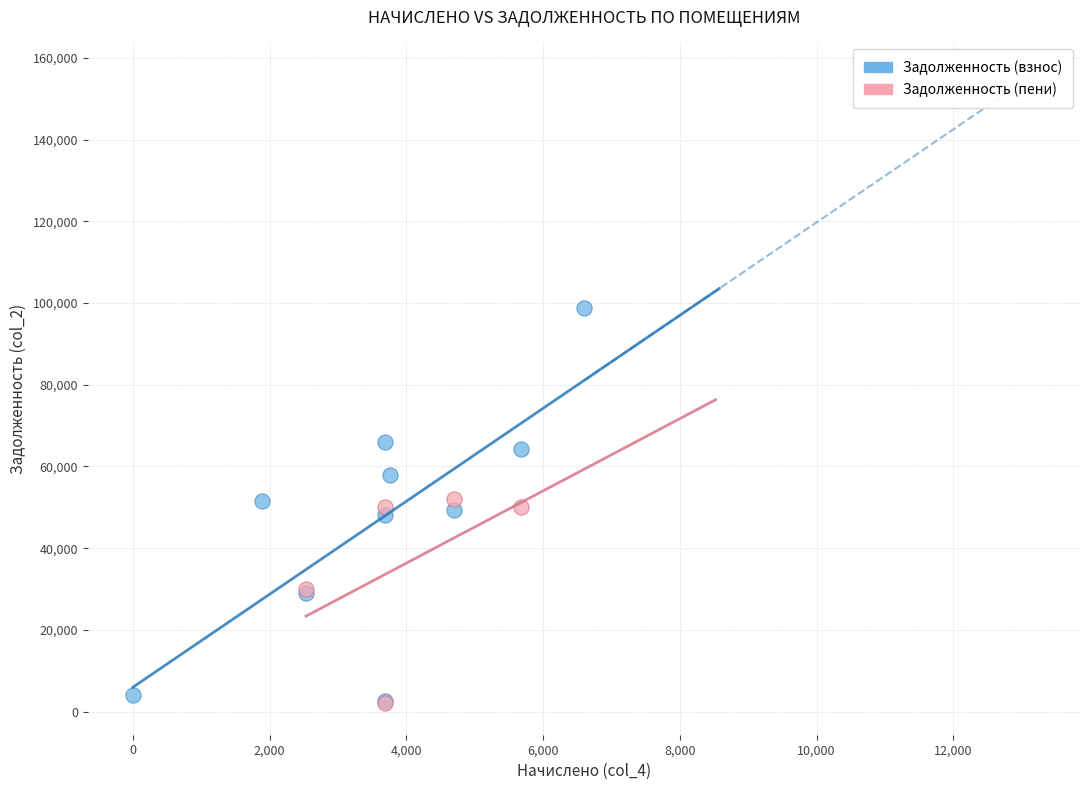

Which series reaches the maximum Y coordinate?

Задолженность (взнос)